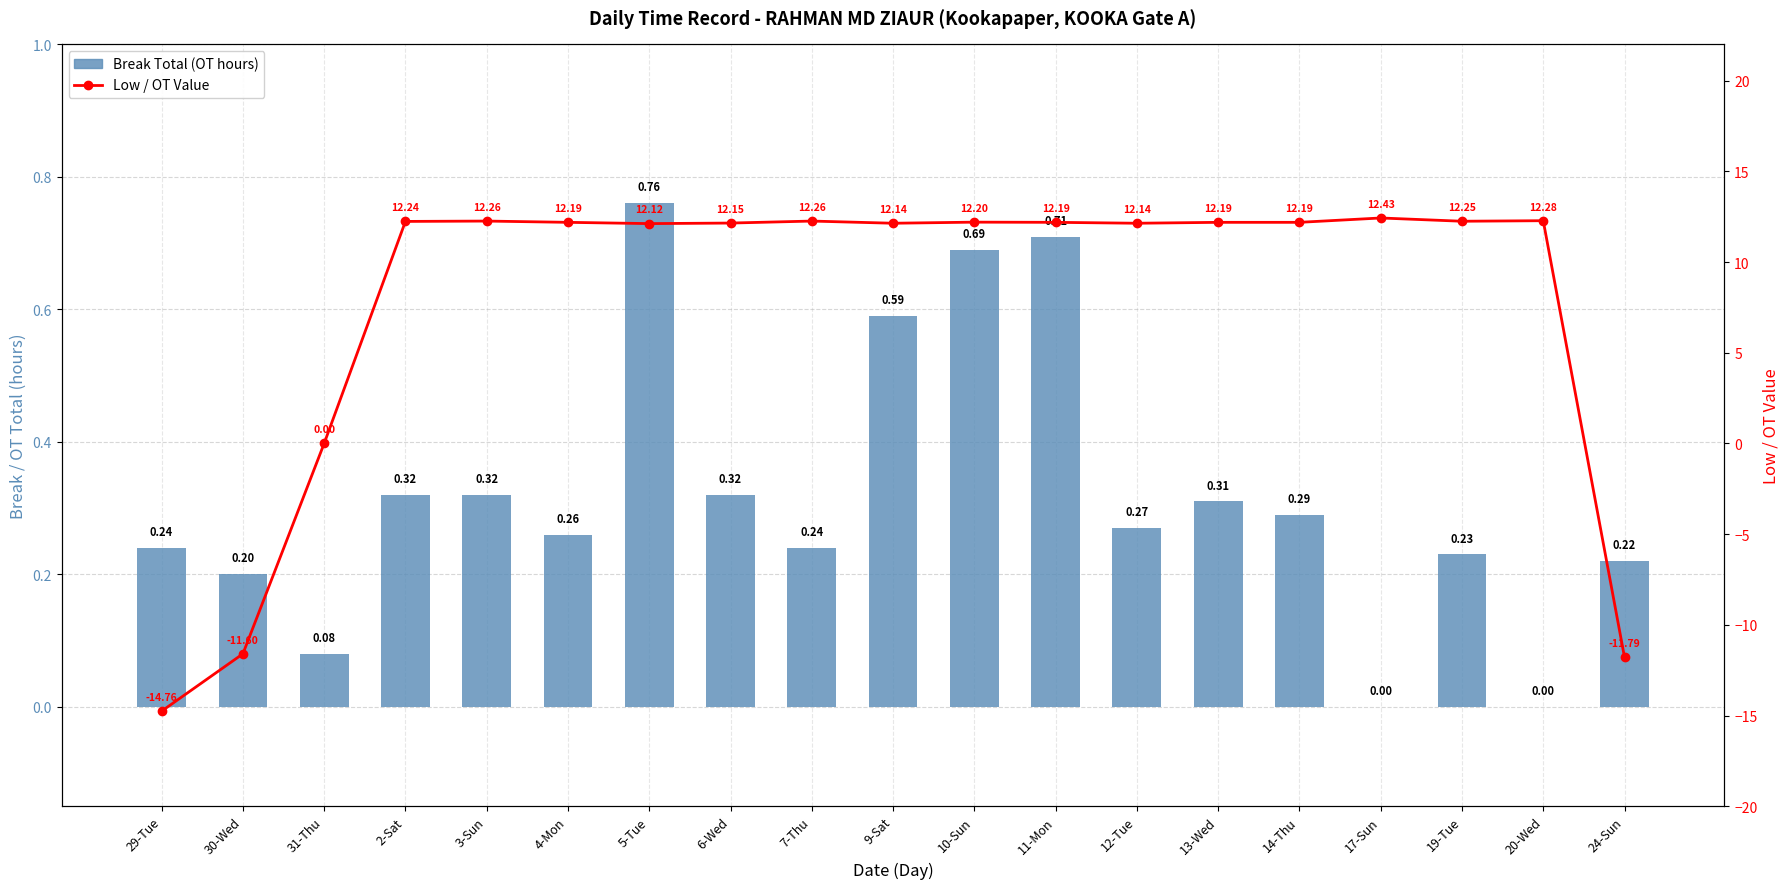

How many data points does each series have?

19